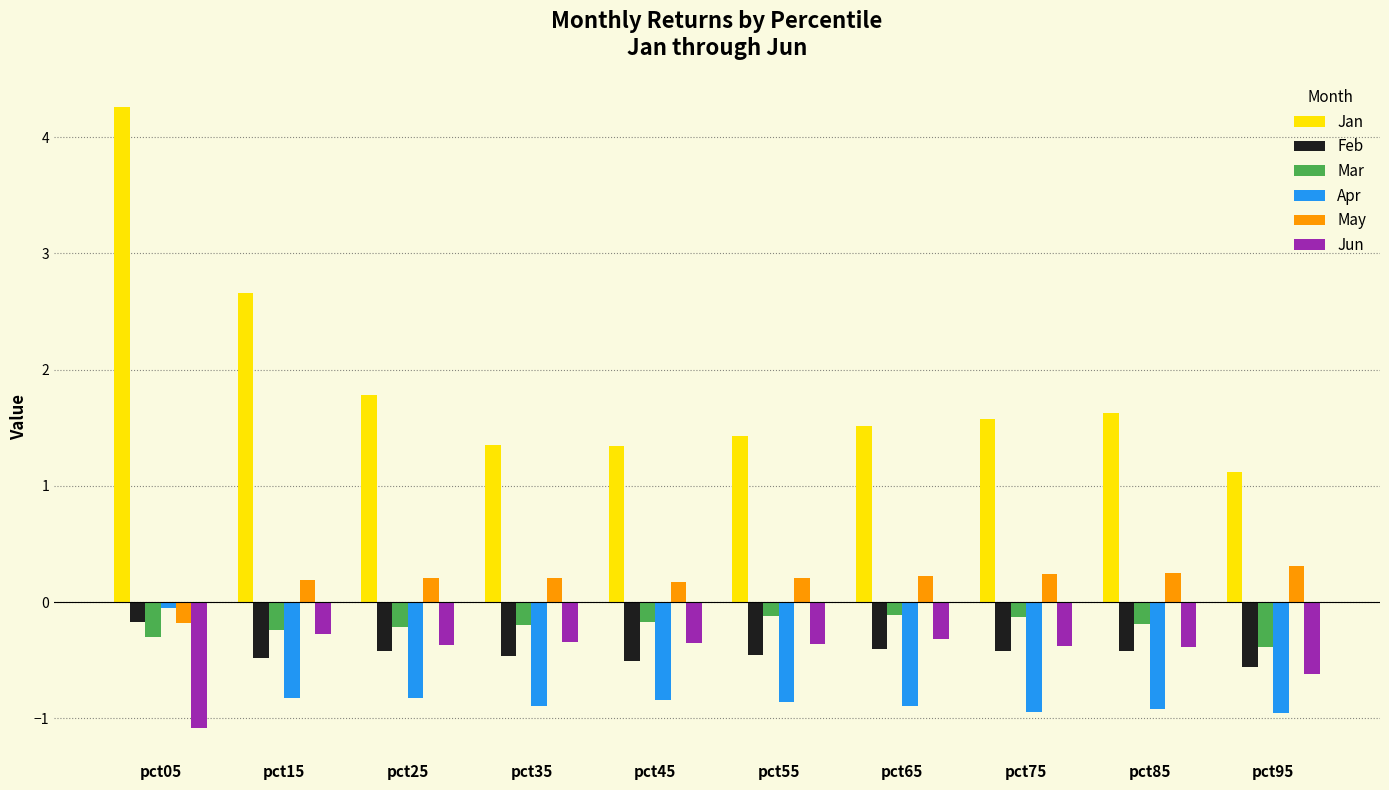

True or false: Apr has a value of -0.8 at pct45.

True